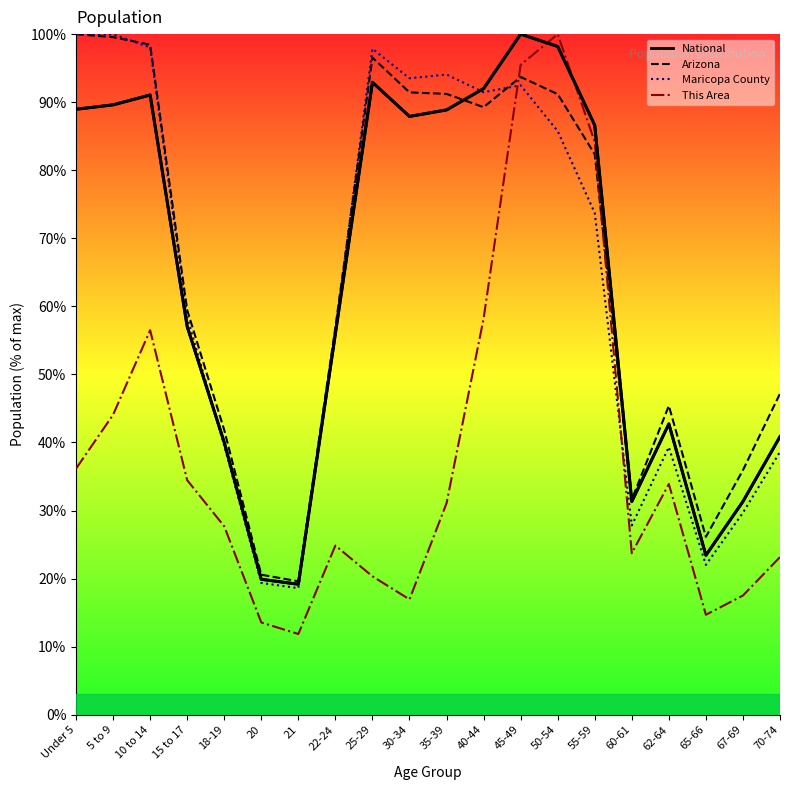

The value at 25-29 is 35.0. True or false?

False